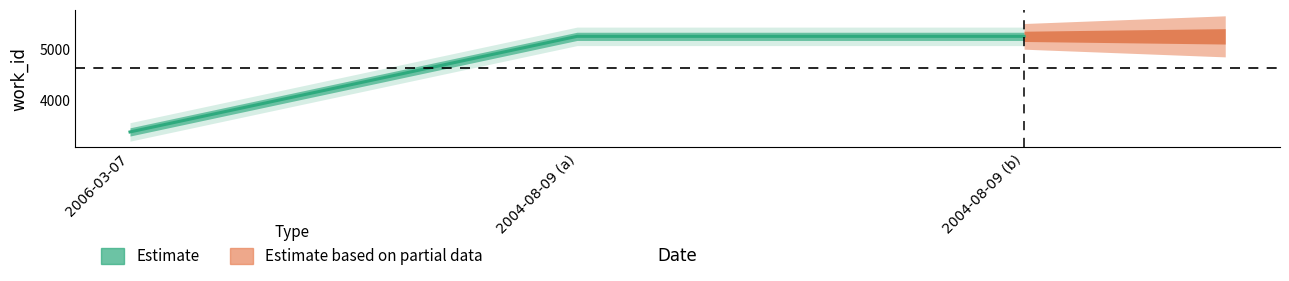

What is the value of the 3rd point from the left?

5248